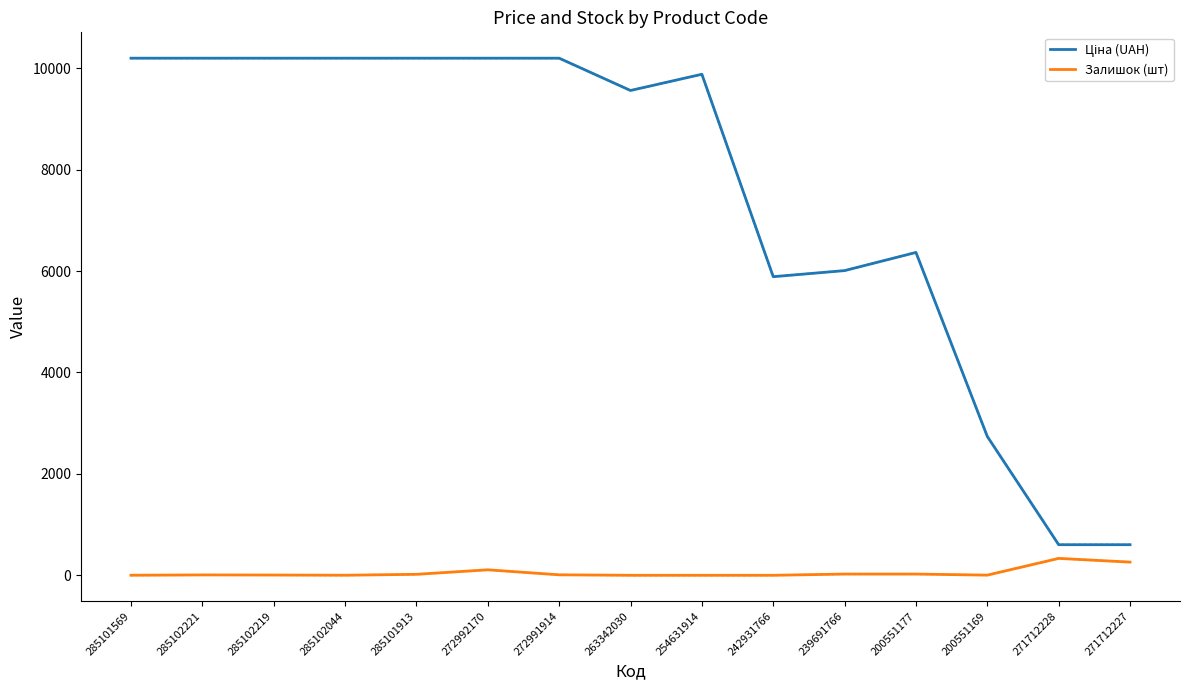

What is the greatest value displayed?

10196.7